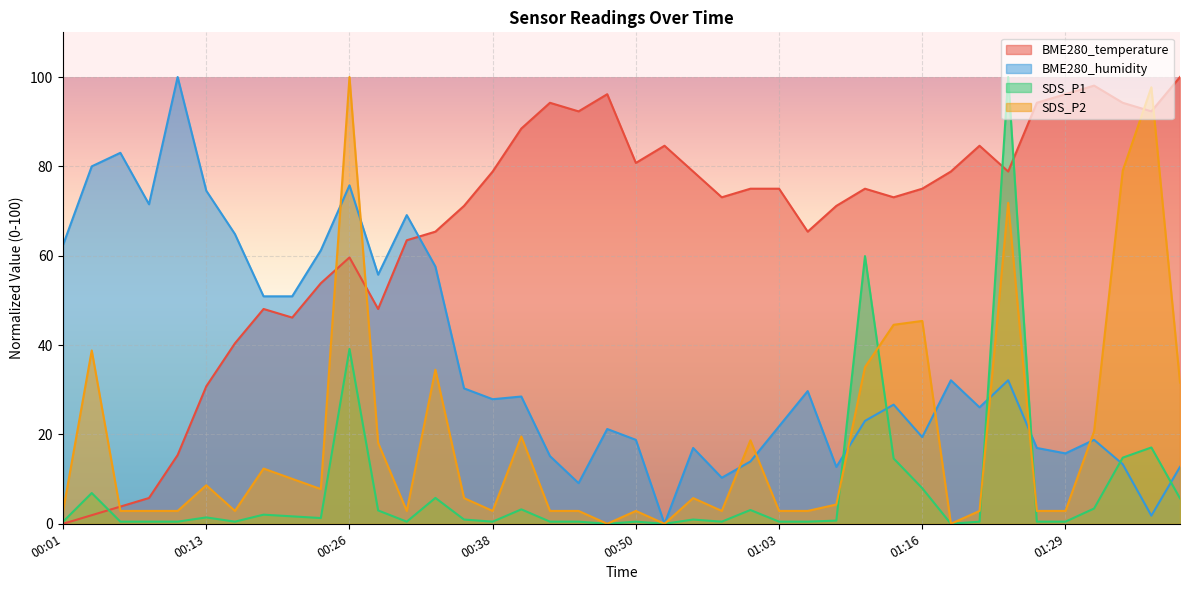

Rank the series at 00:31 from lowest to highest value.

SDS_P1, SDS_P2, BME280_temperature, BME280_humidity